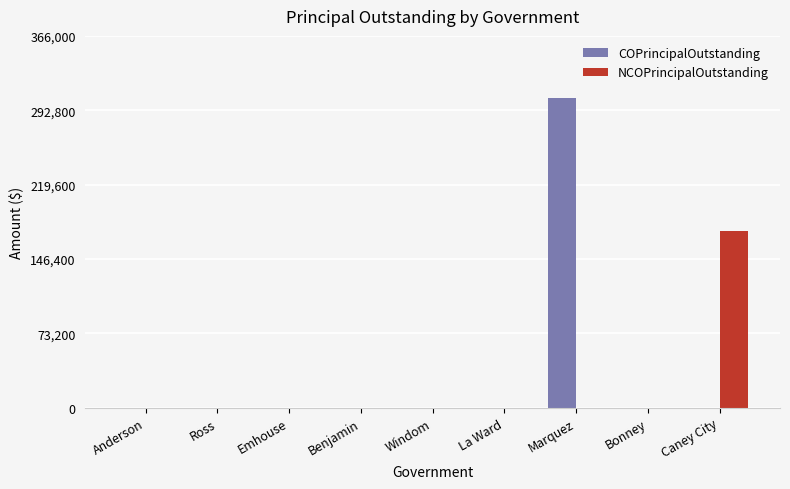

How many data points in COPrincipalOutstanding are above 0?

1